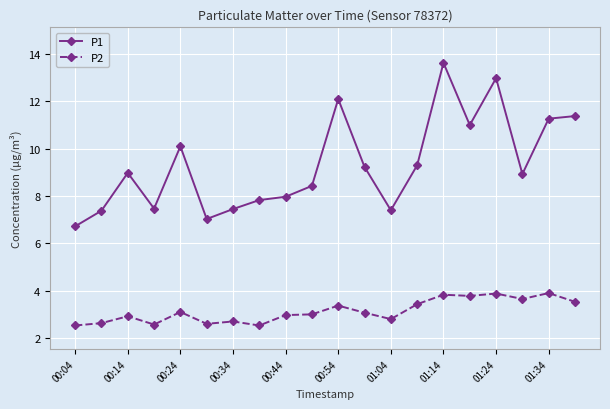

What is the value of the P1 point at the 4th from the left?

7.5